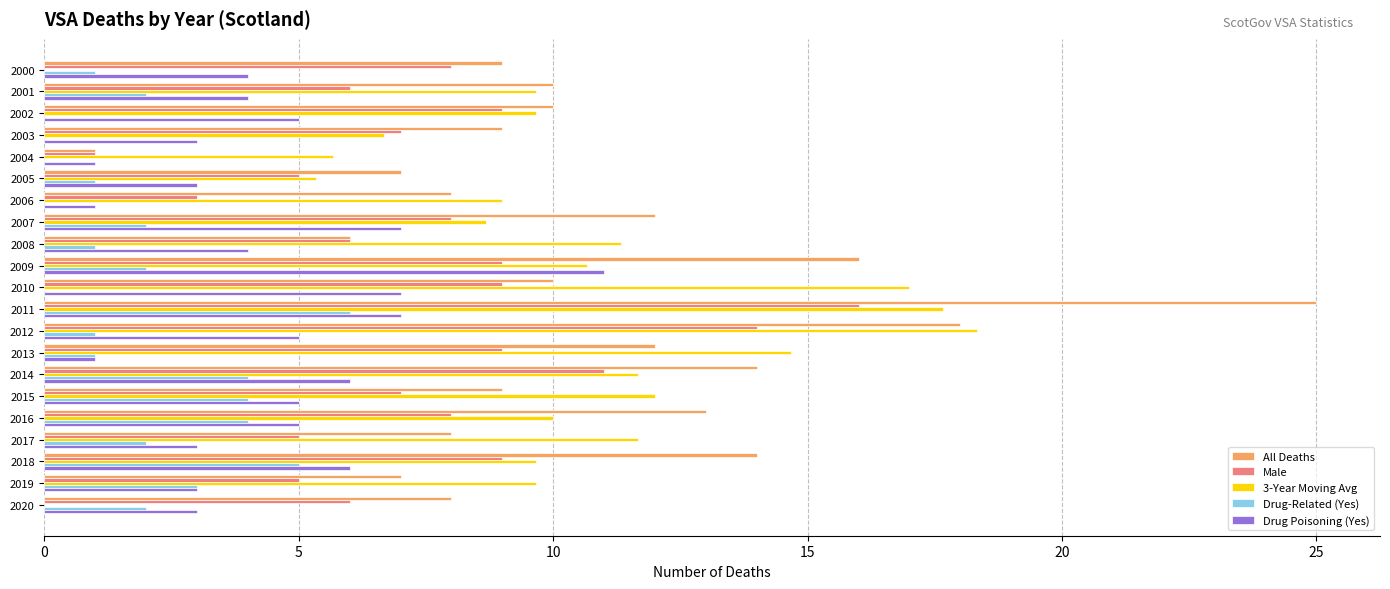

What is the sum of all Drug Poisoning (Yes) values?

94.0